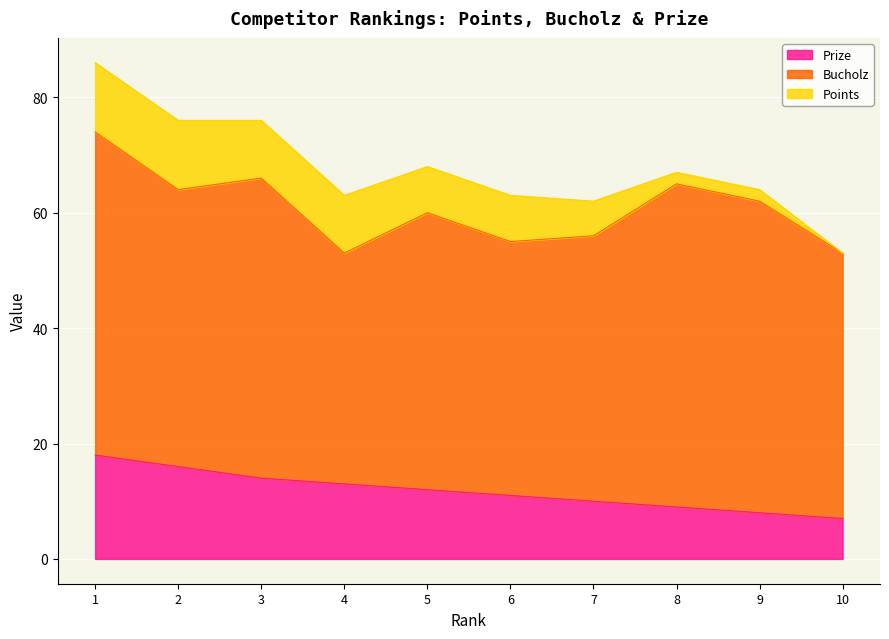

What is the difference between the maximum and second lowest values in the Points series?

10